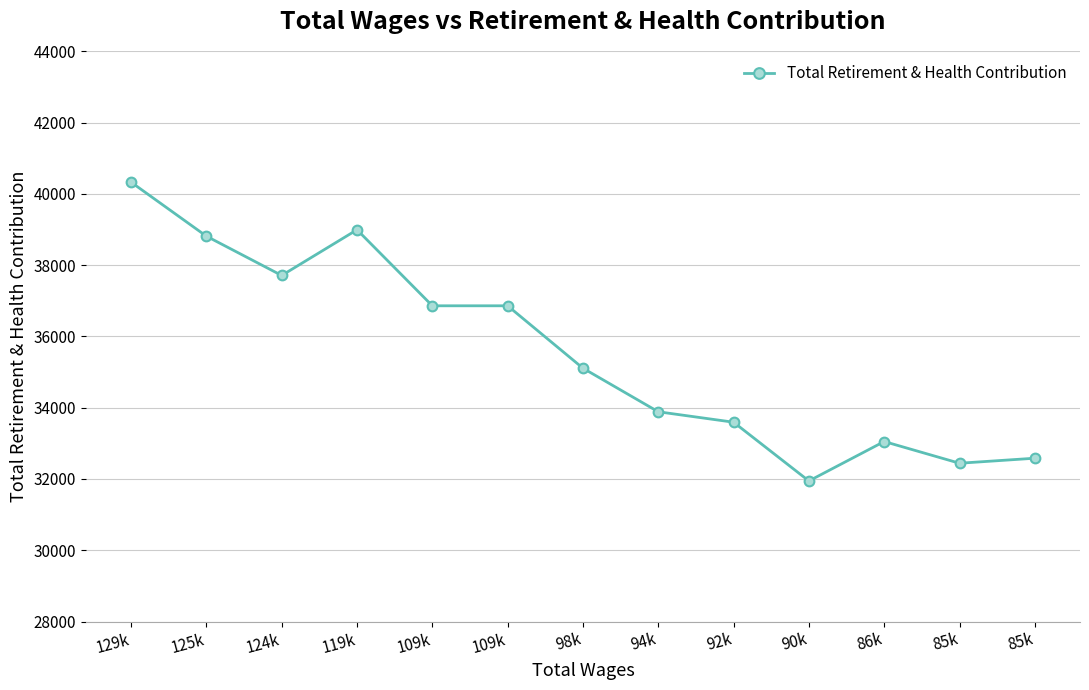

How many categories are shown in the chart?

13